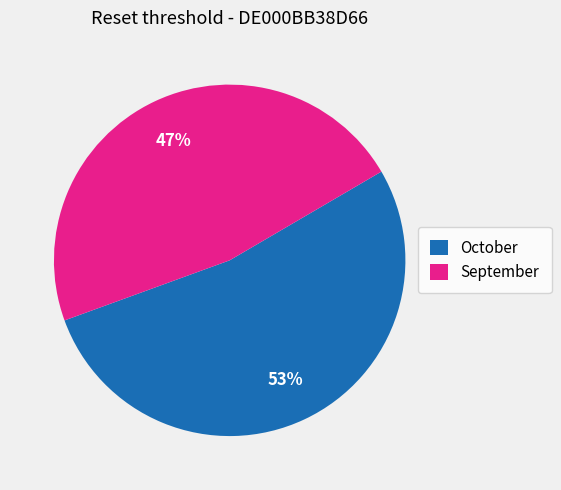

Rank the categories by value from highest to lowest.

October, September